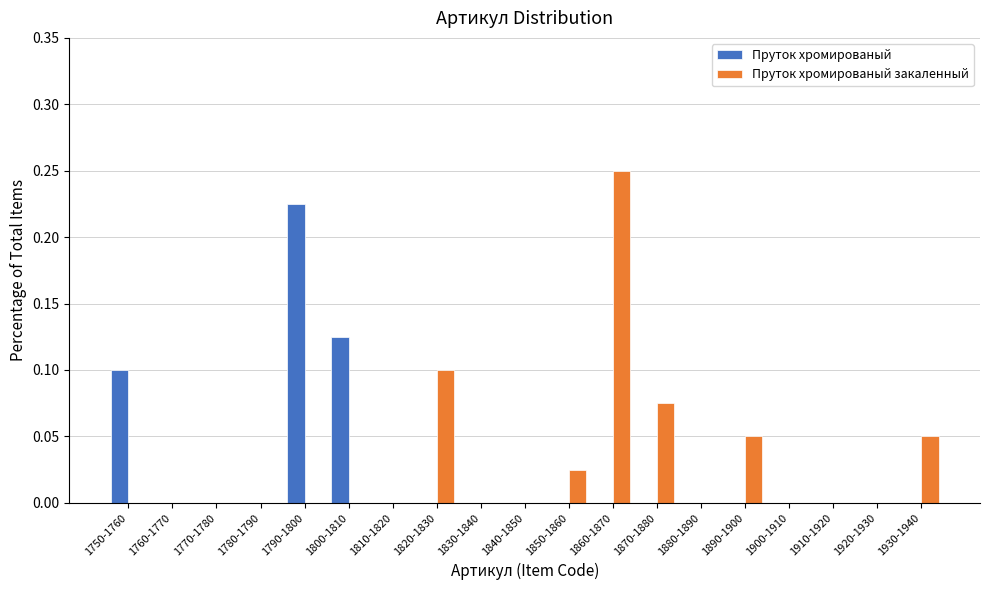

What is the sum of all Пруток хромированый values?

0.5